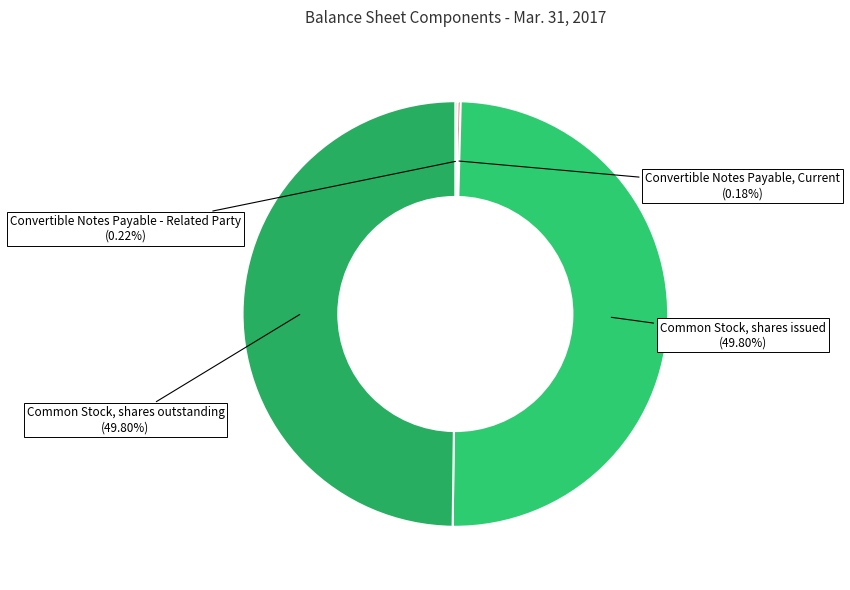

Which slice is the smallest?

Convertible Notes Payable, Current